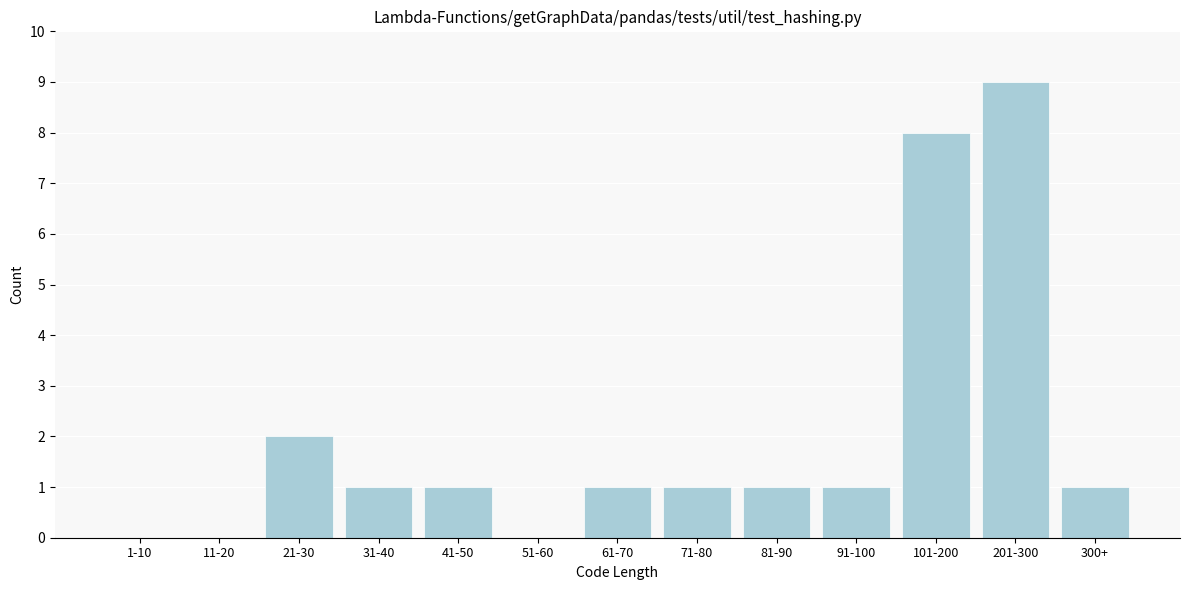

Reading left to right, what are all the values shown in this chart?

1-10=0	11-20=0	21-30=2	31-40=1	41-50=1	51-60=0	61-70=1	71-80=1	81-90=1	91-100=1	101-200=8	201-300=9	300+=1